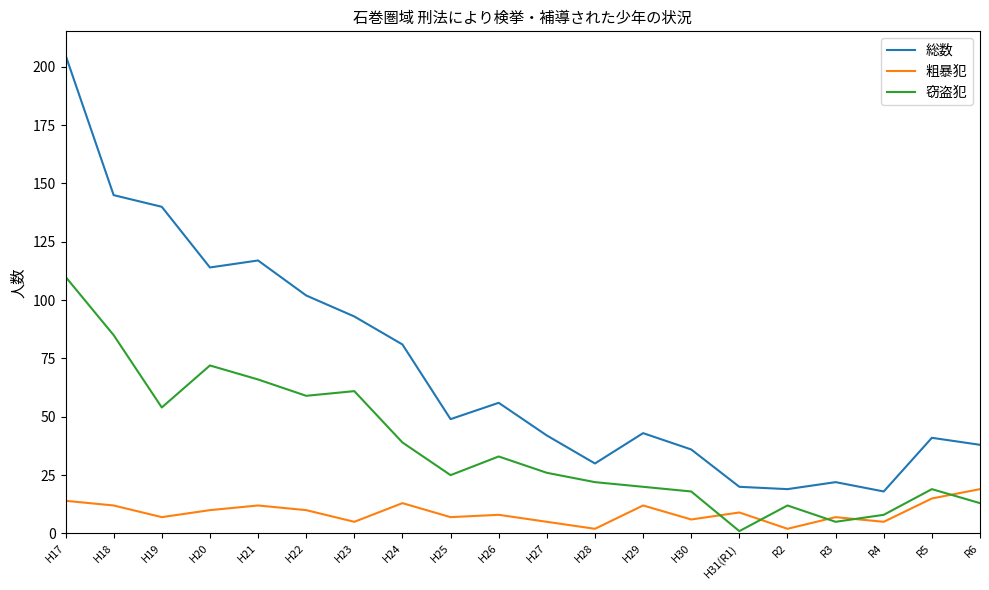

At which category does 総数 reach its first local valley?

H20